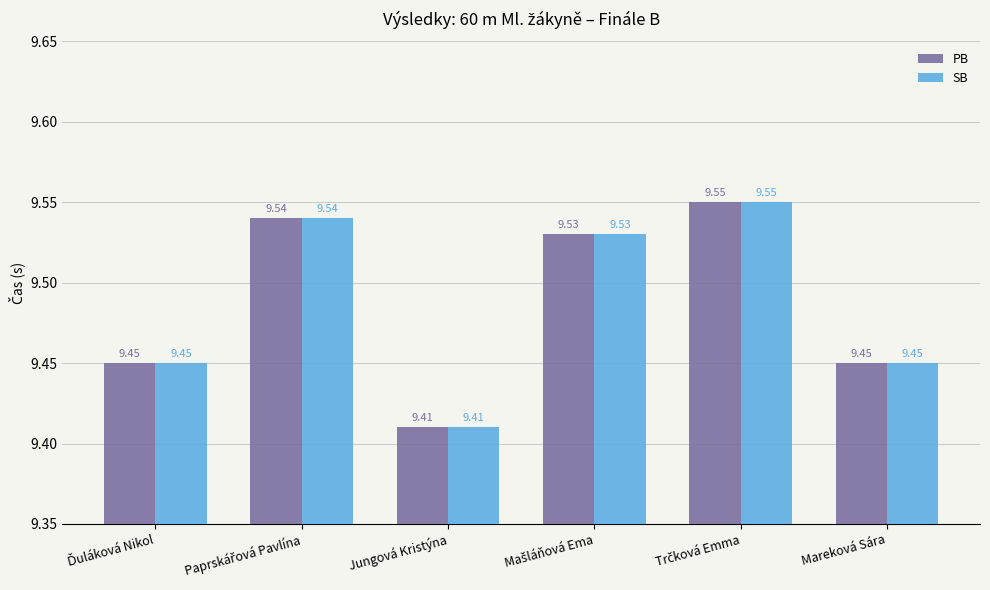

At how many categories does at least one series exceed 9?

6